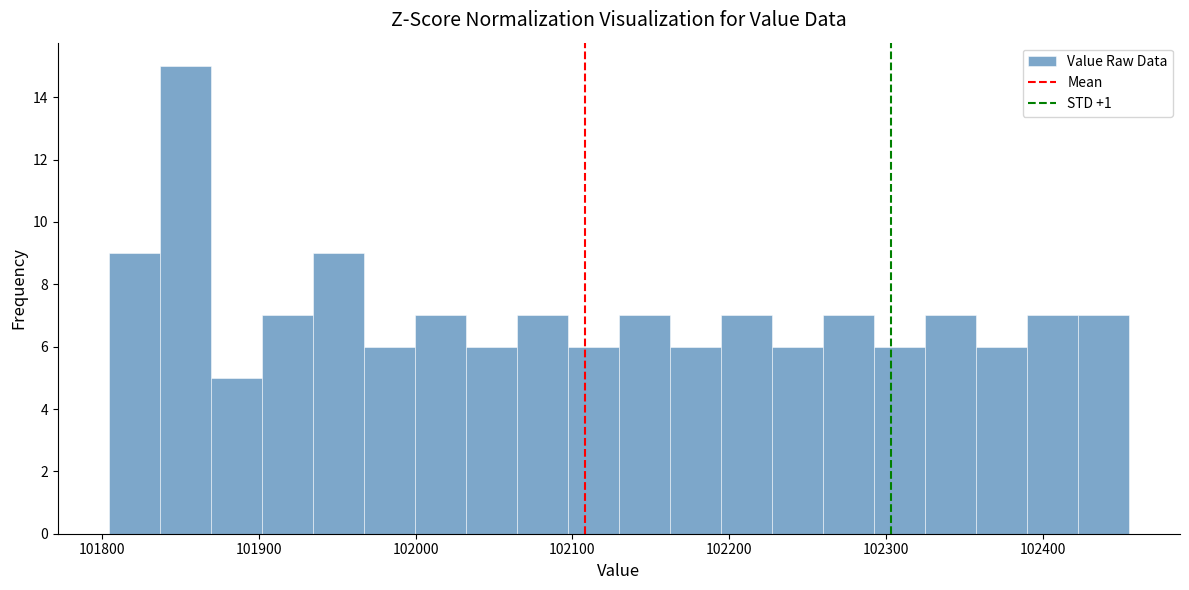

Read against the x-axis, roughly where is the centre of the tallest bar?

101850